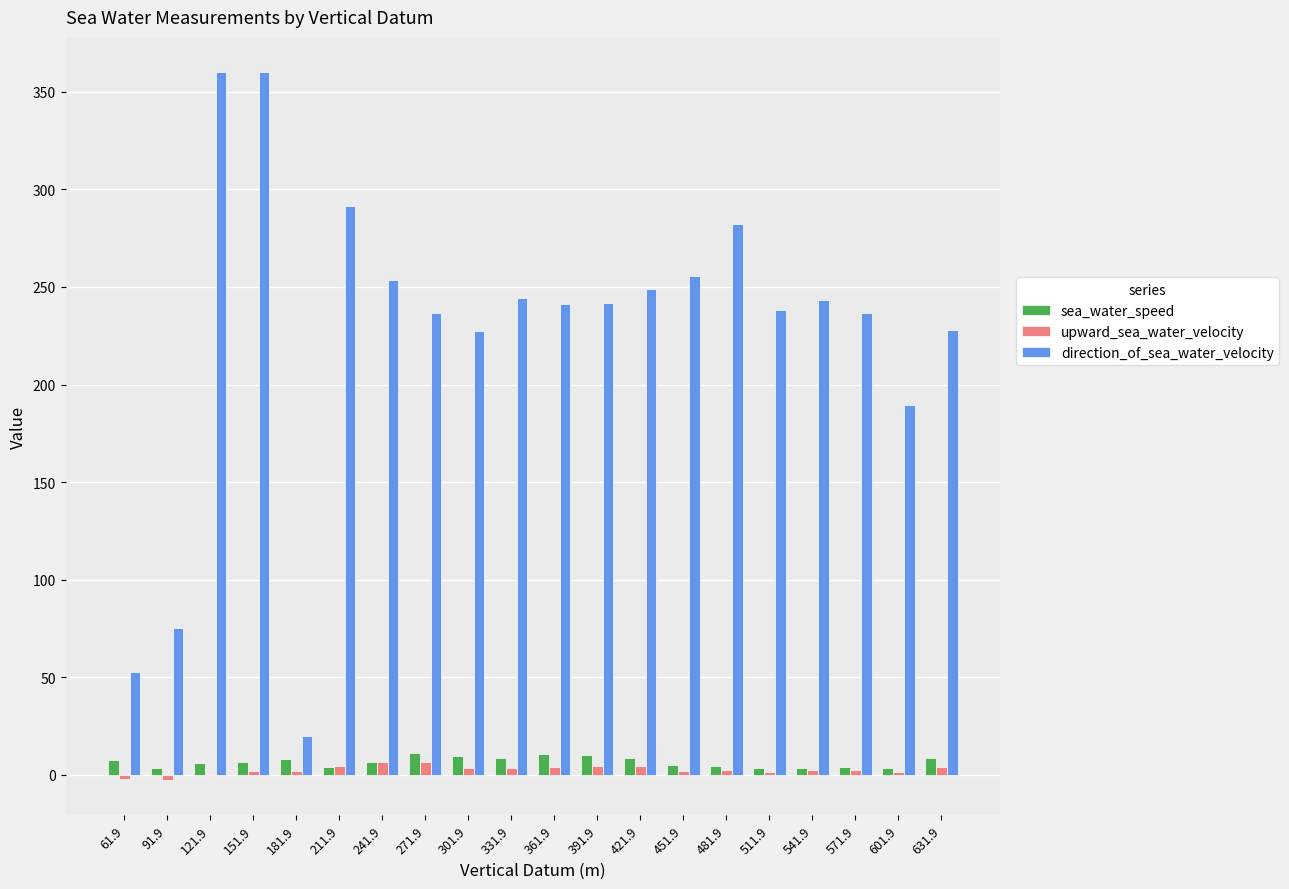

What is the greatest value displayed?

360.0